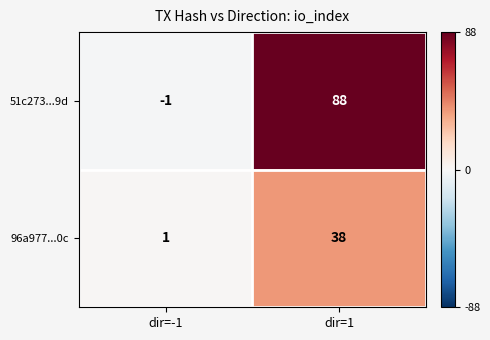

How many distinct data groups are displayed?

2